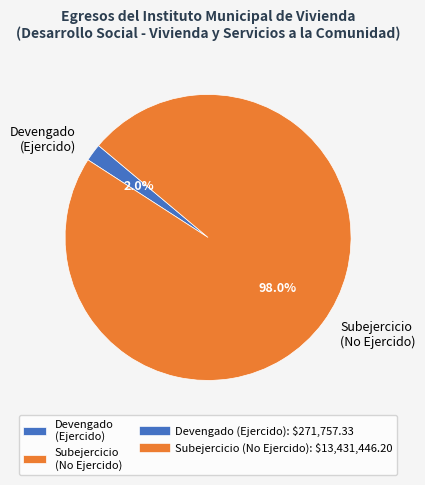

To the nearest percent, what is the difference between the largest and smallest slice percentages?

96%